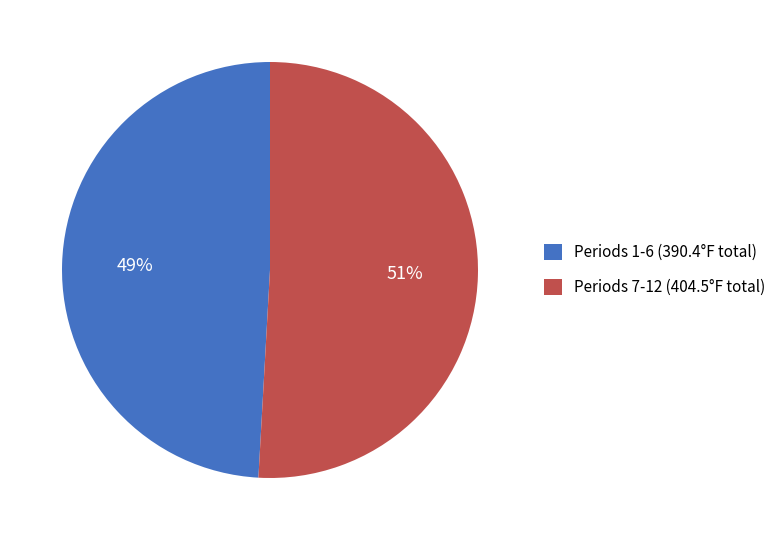

What is the largest slice in the pie chart?

Periods 7-12 (404.5°F total)